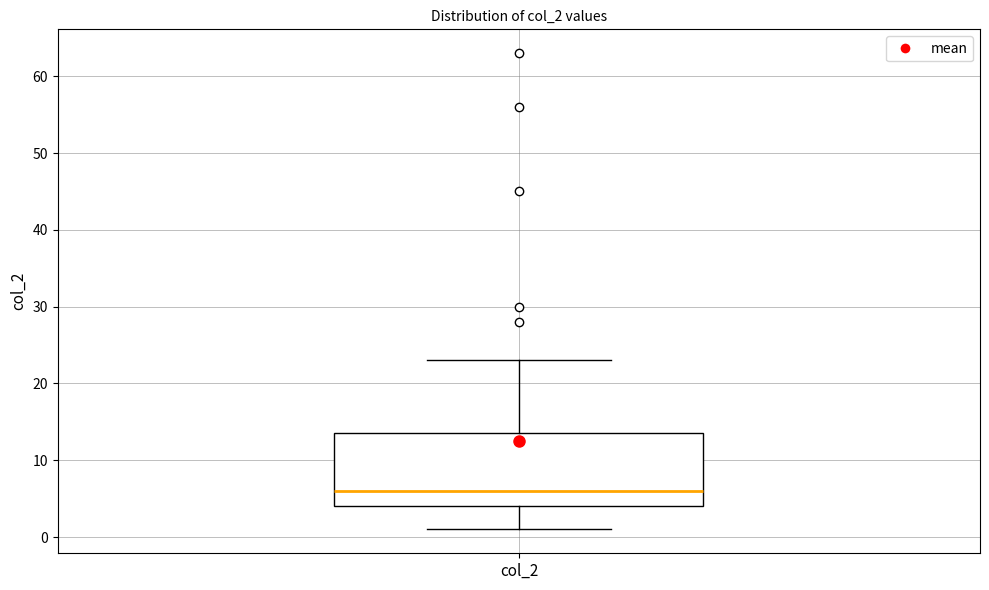

Transcribe this box plot: give where the median line is, the range the box spans, and where the two whiskers end, as read against the y-axis. The values are not printed on the chart, so give them approximately, as read against the axis.

median 6, box 4 to 14, whiskers 1 to 23